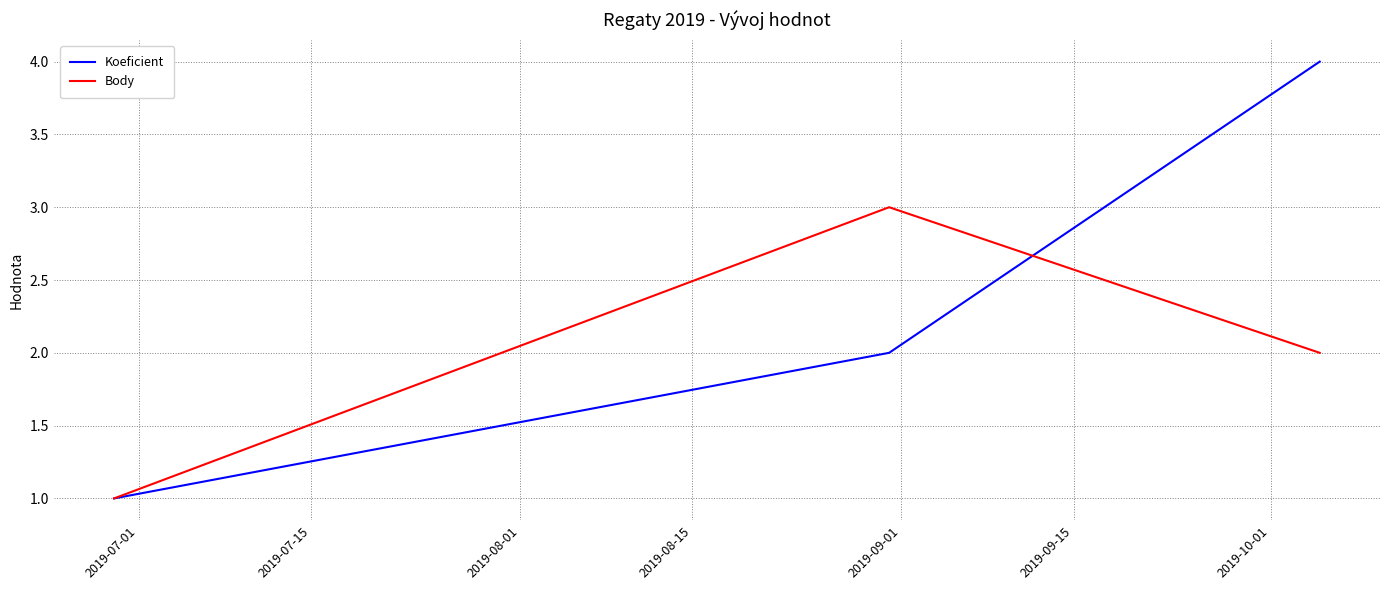

Which series has the largest range (max minus min)?

Koeficient